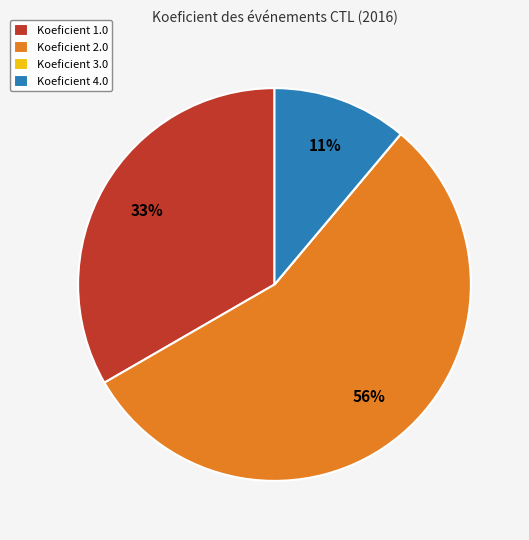

Which category has the biggest portion of the pie?

Koeficient 2.0